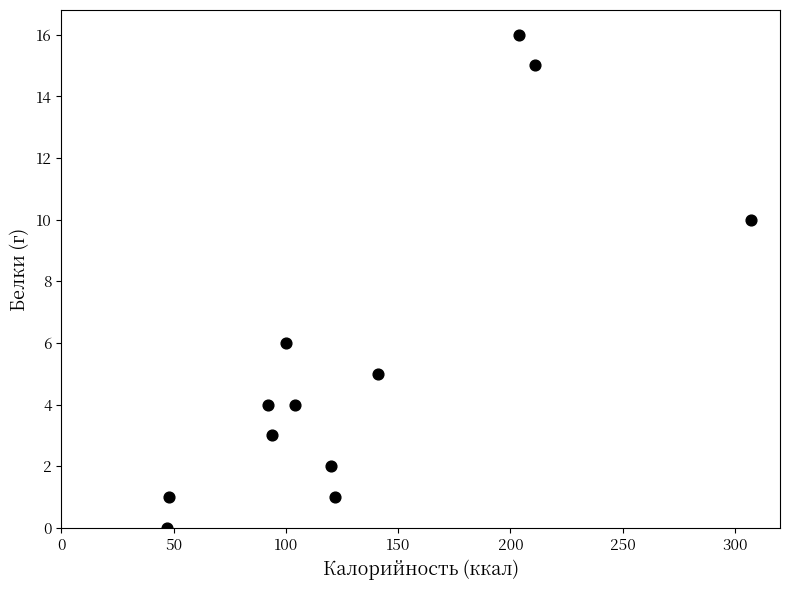

What is the average X value?

132